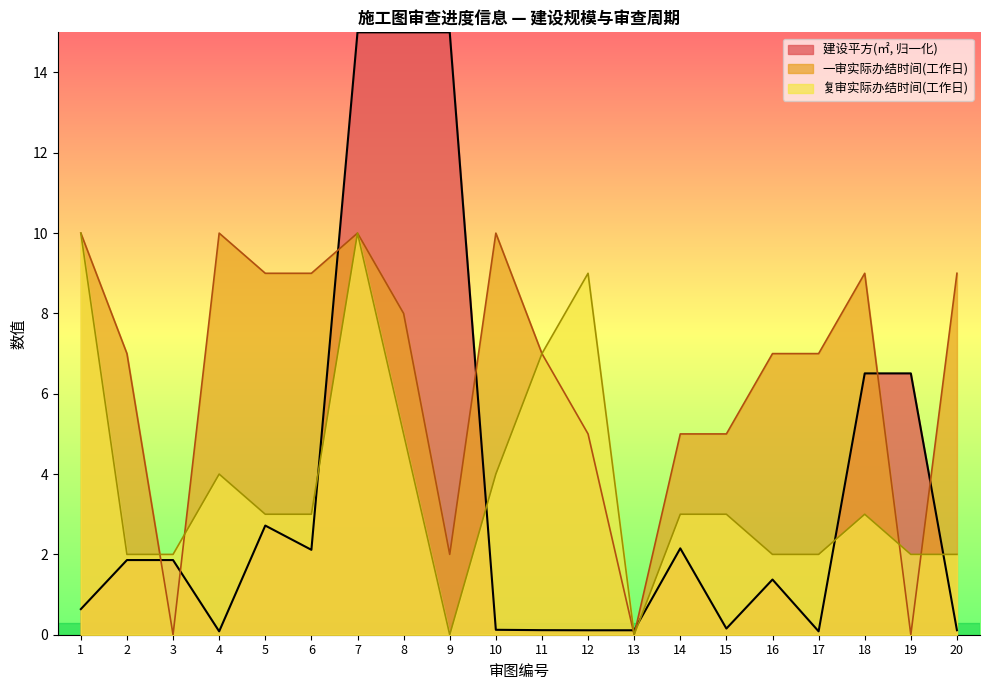

Rank the series at 11 from lowest to highest value.

建设平方(㎡), 一审意见实际办结时间(工作日), 复审意见实际办结时间(工作日)